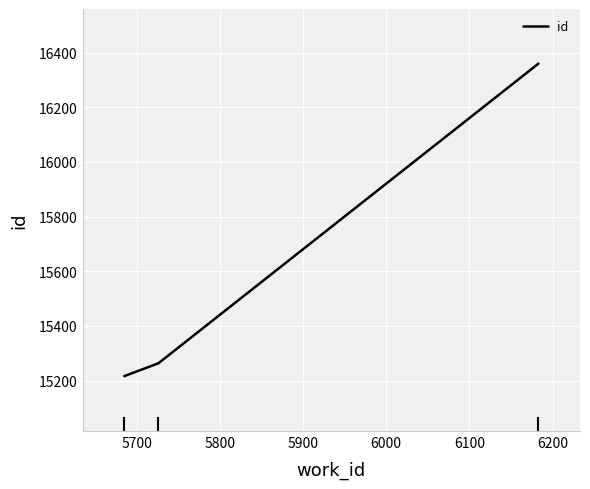

Is this an area chart (filled region under the line)?

No